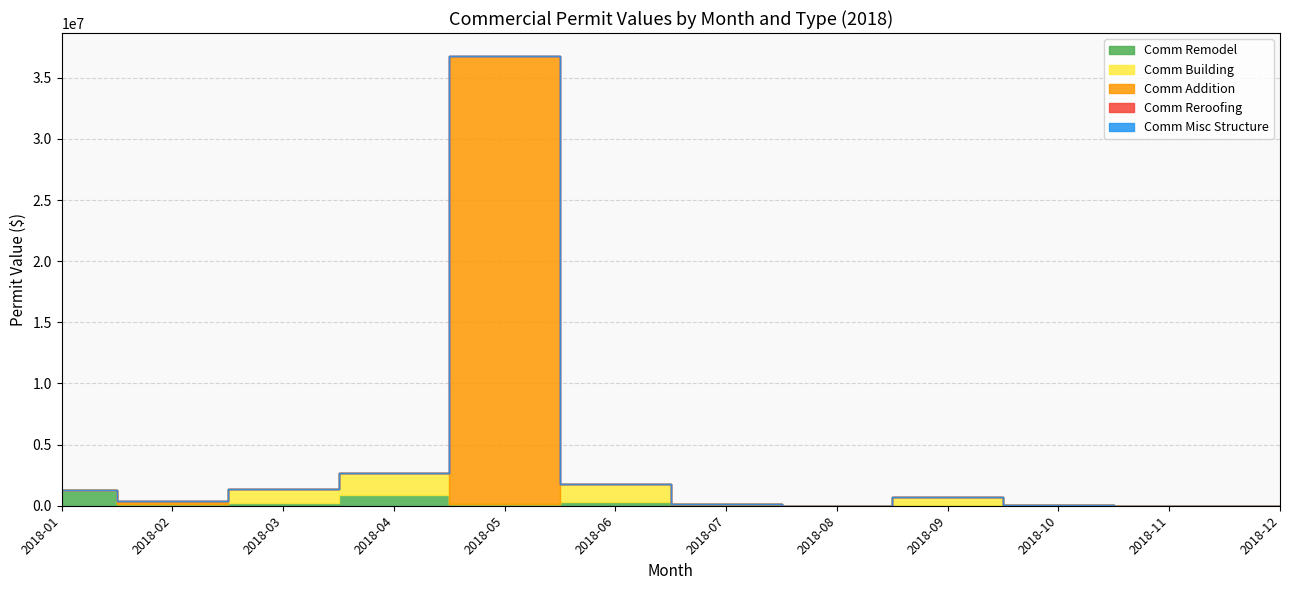

The Comm Building series shows -820151 at 2018-02. True or false?

False